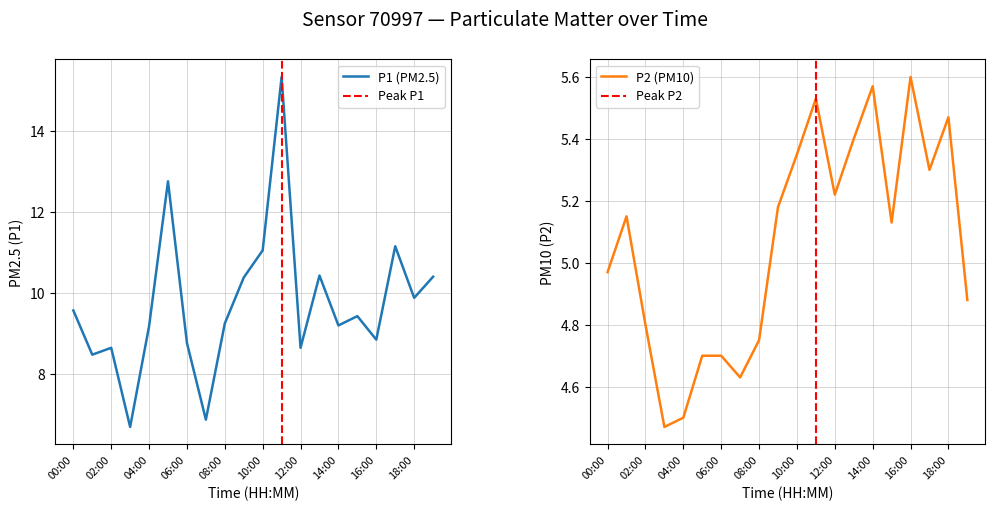

The P1 series shows 9.9 at 18:00. True or false?

True